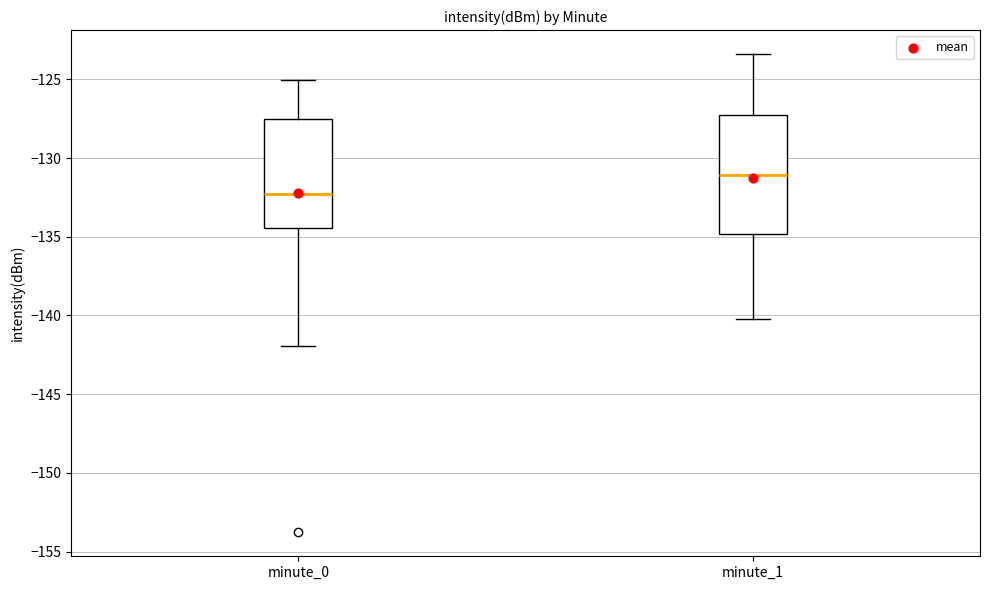

Reading left to right, transcribe this box plot: for each box, give where its median line is, the range the box spans, and where its two whiskers end, as read against the y-axis. The values are not printed on the chart, so give them approximately, as read against the axis.

minute_0: median -132.5, box -134.5 to -127.5, whiskers -142.0 to -125.0
minute_1: median -131.0, box -135.0 to -127.5, whiskers -140.0 to -123.5